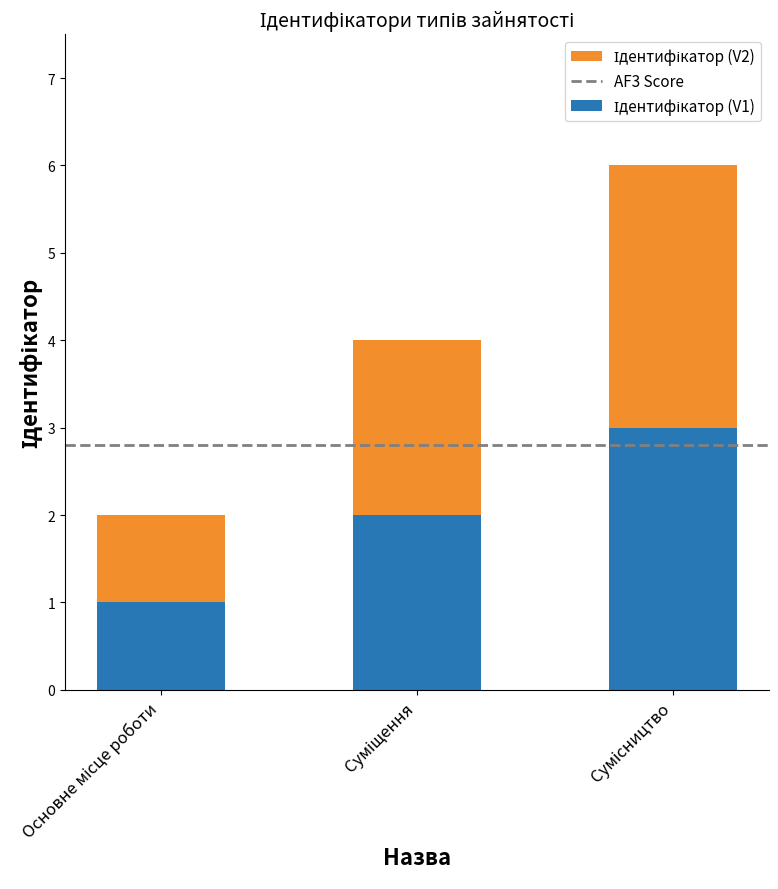

How many series are shown in this chart?

2